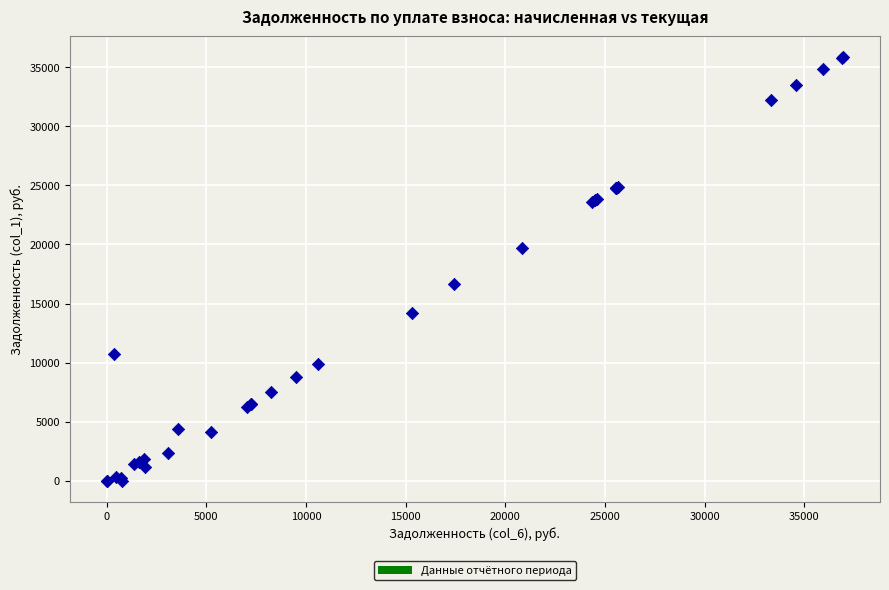

What Y value in the scatter plot is closest to 17923?

16692.2